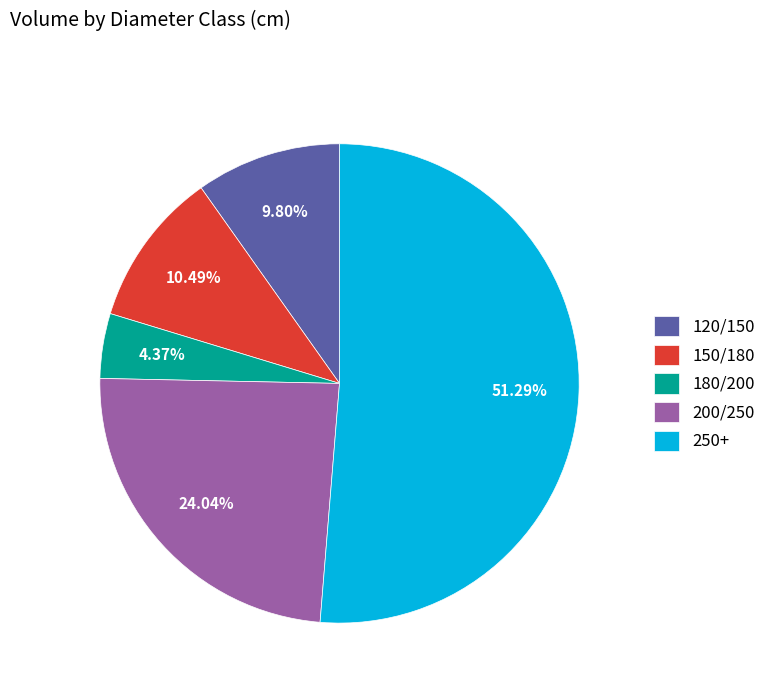

How many segments does this pie chart have?

5